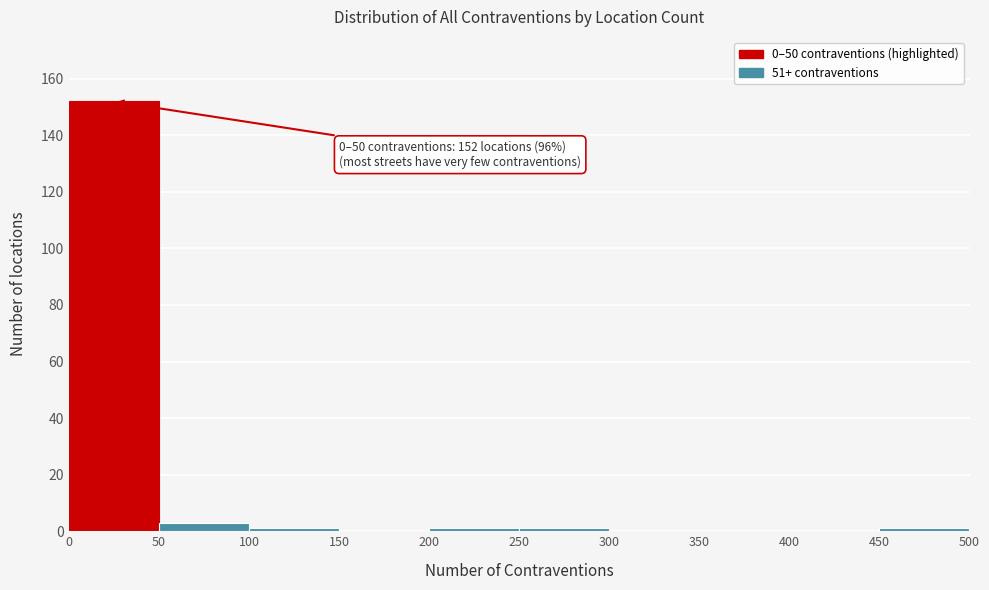

Over which range of the x-axis is the bar tallest?

0 to 50